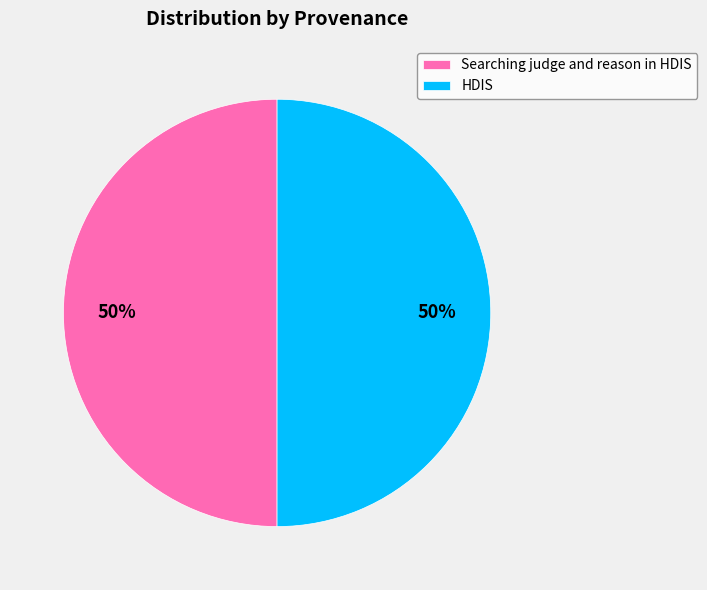

Is the sum of Searching judge and reason in HDIS and HDIS greater than half?

Yes